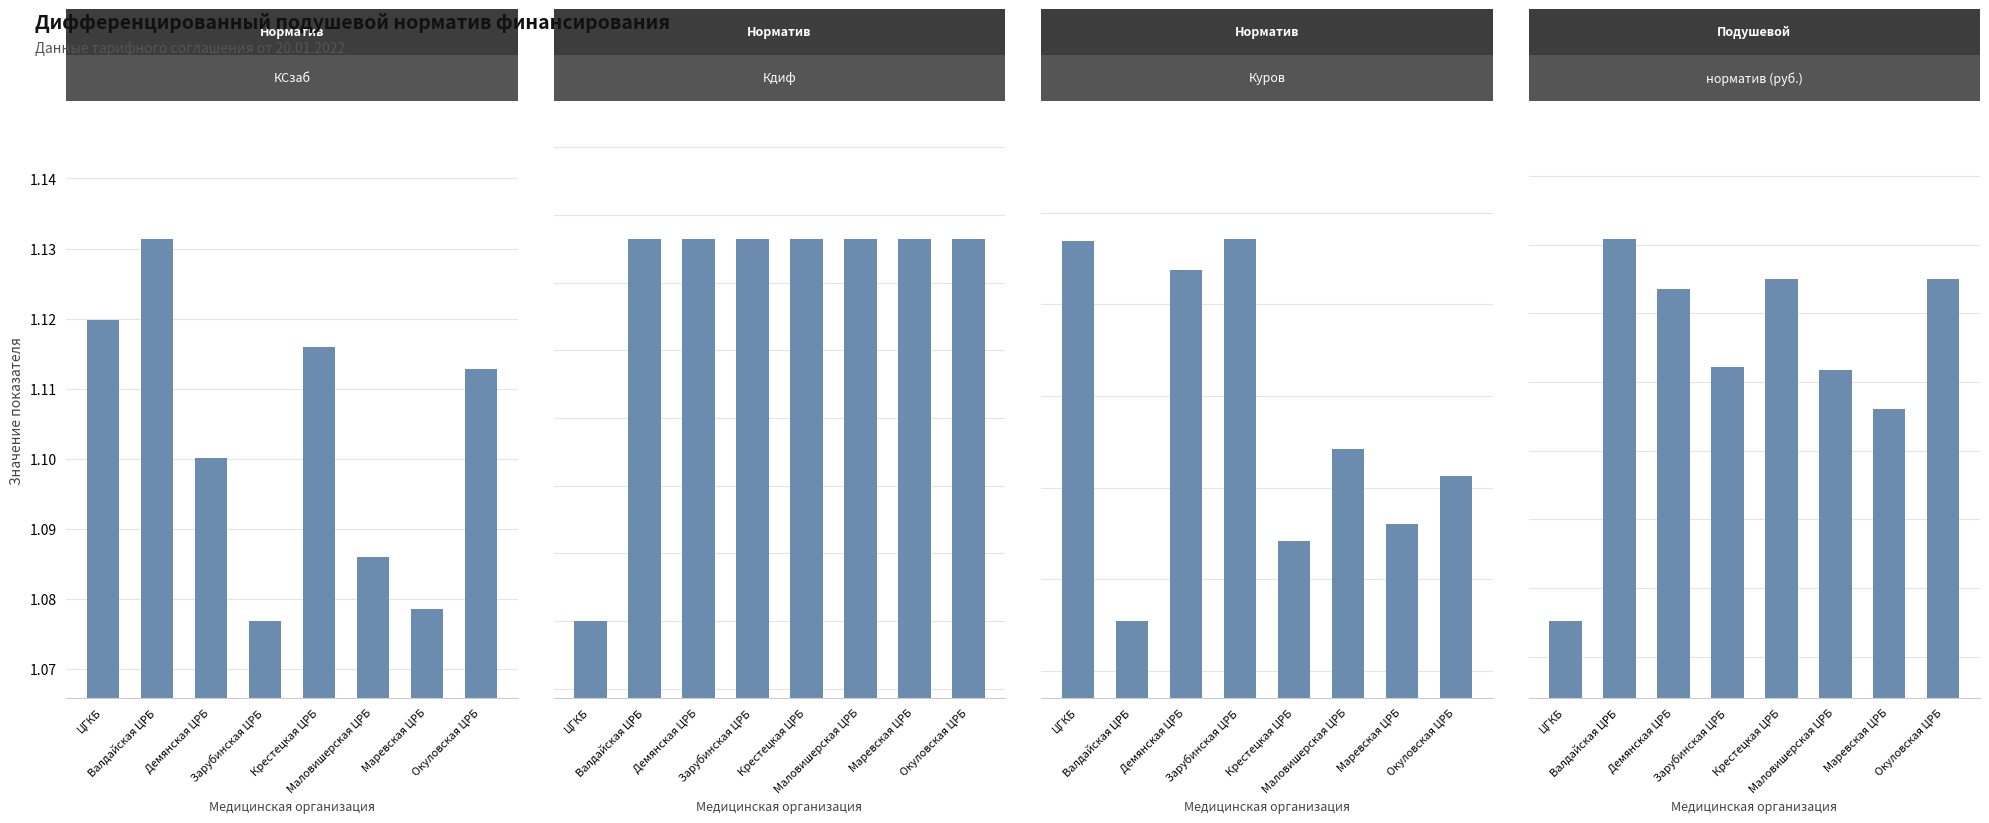

What is the difference between the highest and lowest values at Валдайская ЦРБ?

579.8